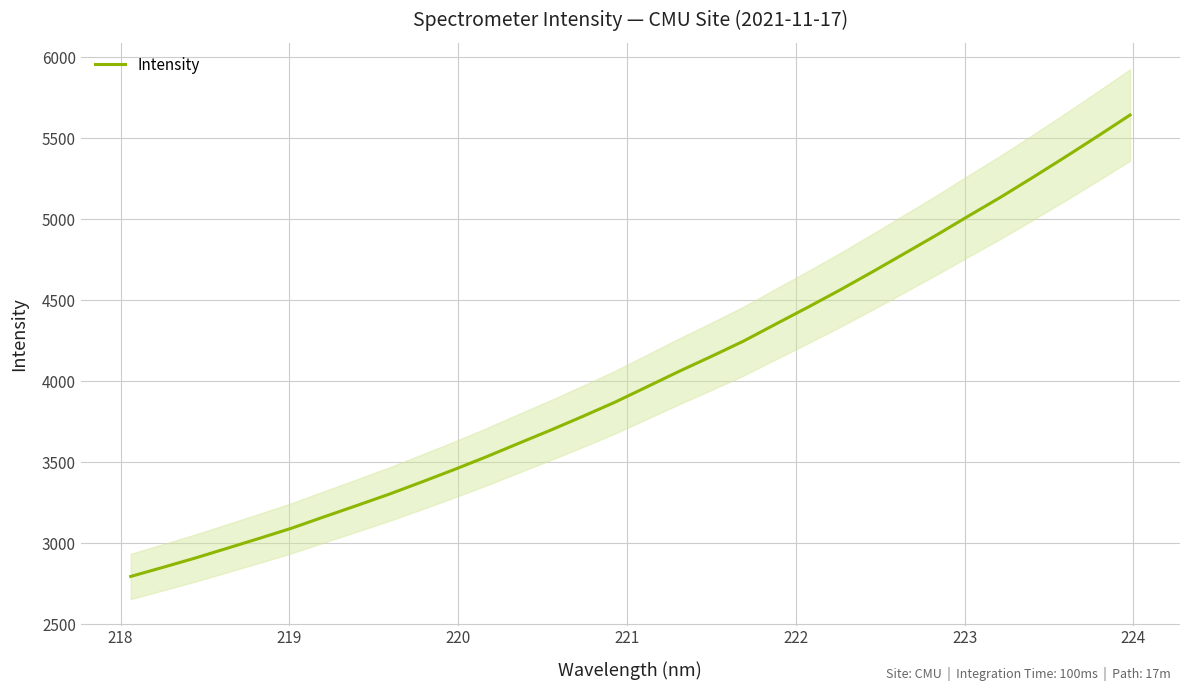

What is the highest value of the Intensity series?

5642.7